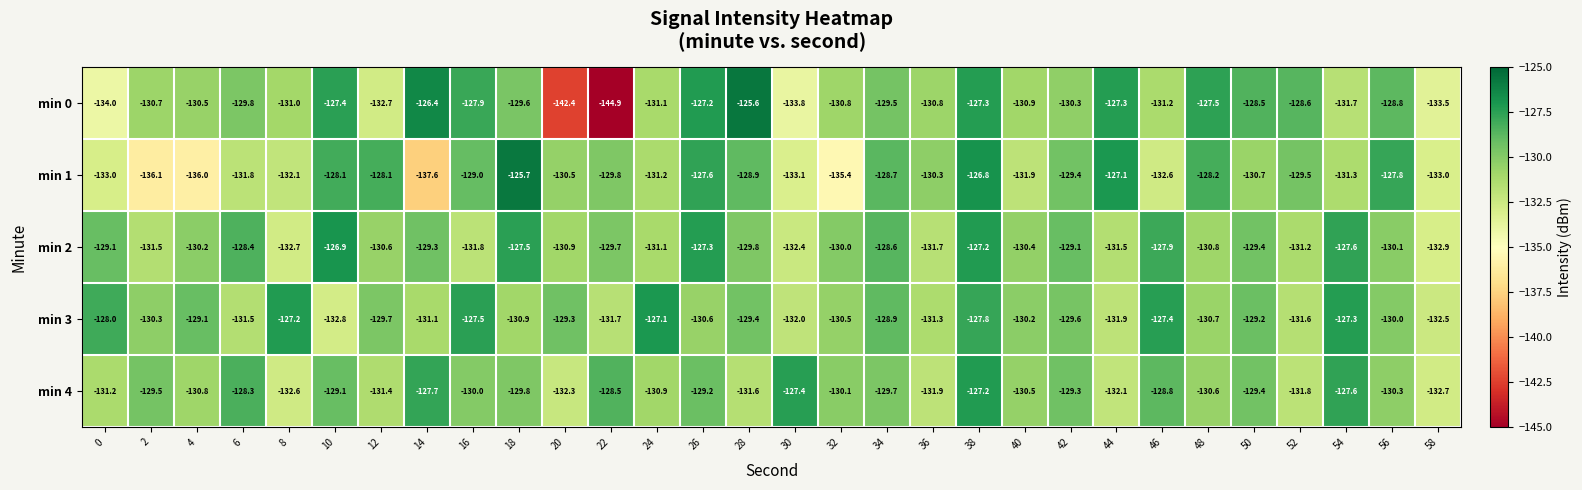

How many values in the min 3 series exceed -130?

14